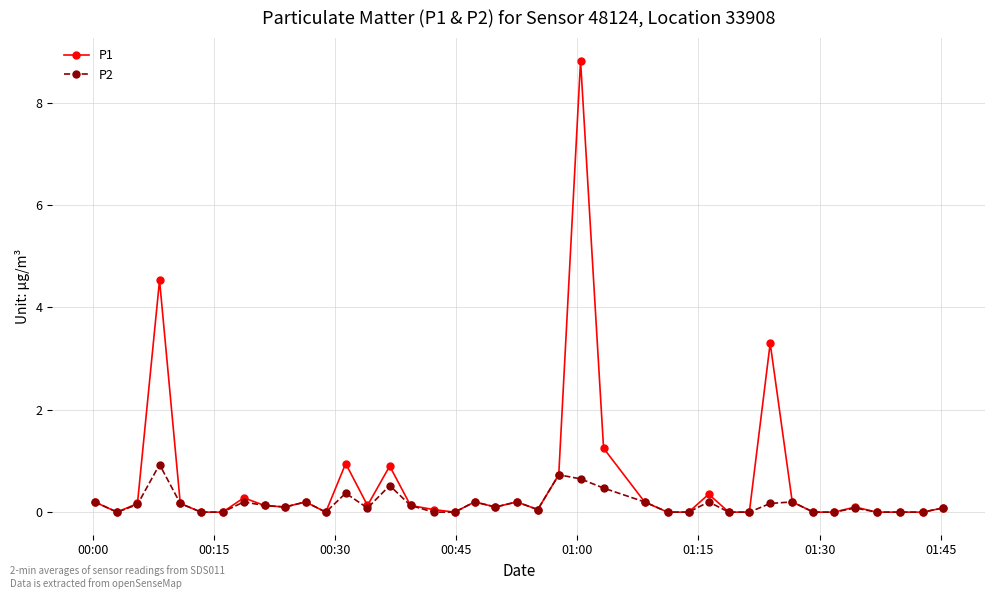

Which series has the largest range (max minus min)?

P1